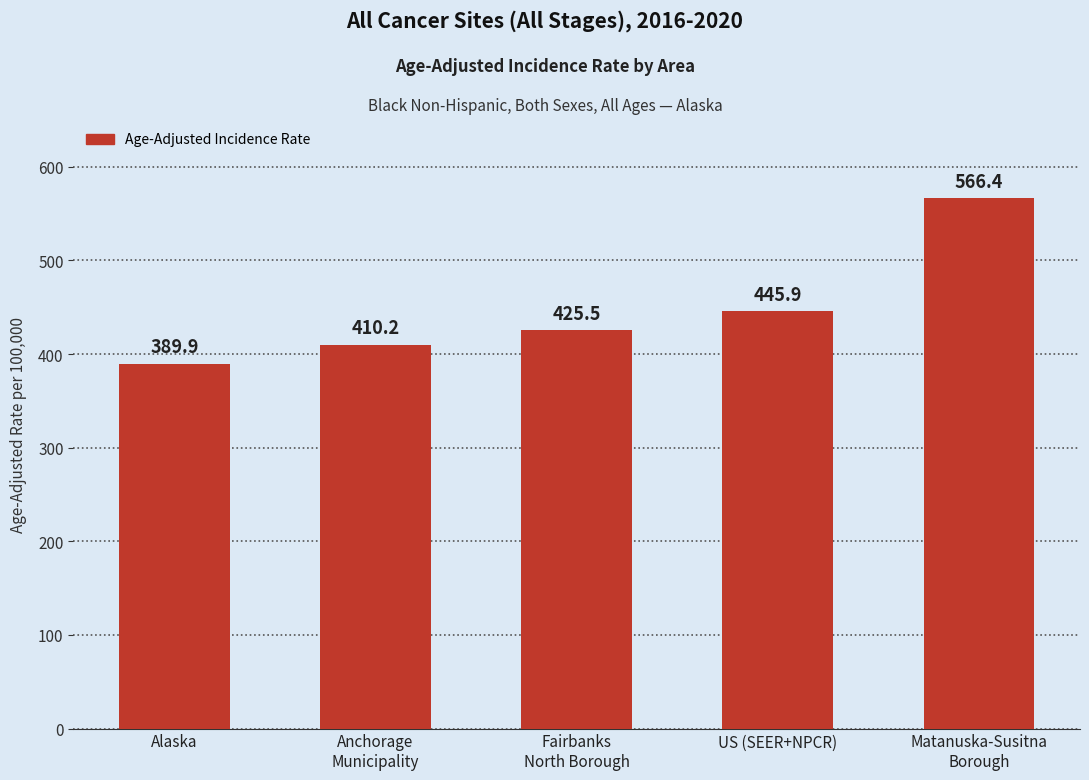

At which category does the chart reach its peak across all series?

Matanuska-Susitna
Borough